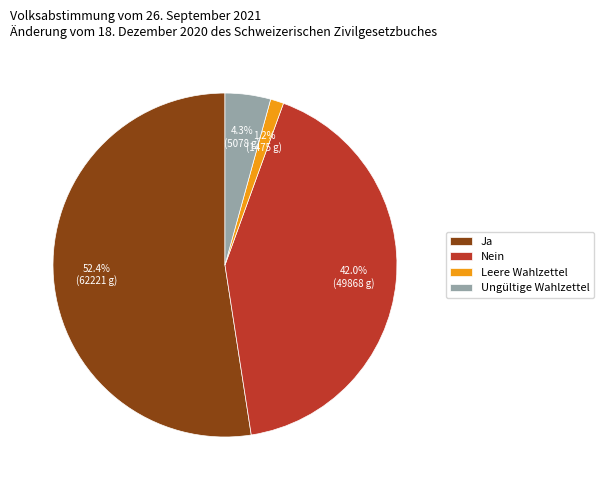

True or false: Ungültige Wahlzettel accounts for 13% of the total.

False